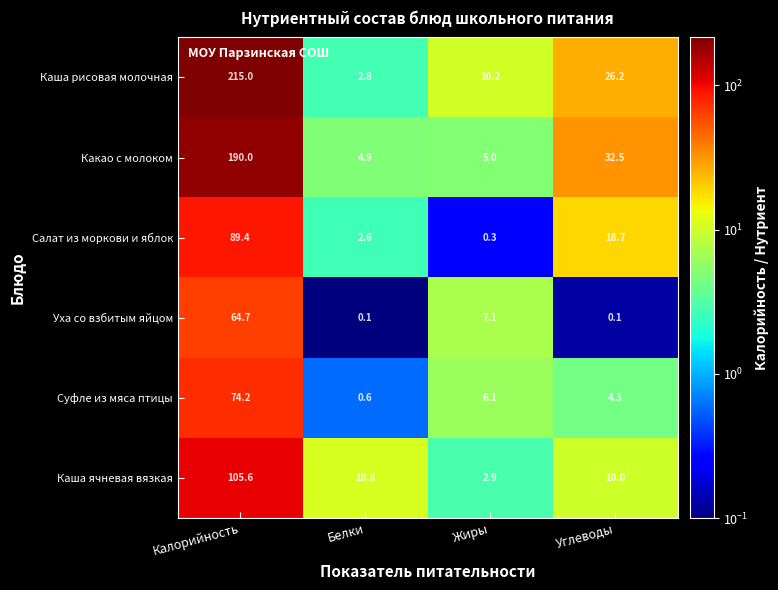

Reading left to right, list all the values displayed in this chart.

Каша рисовая молочная: 215.0	2.8	10.2	26.2
Какао с молоком: 190.0	4.9	5.0	32.5
Салат из моркови и яблок: 89.4	2.6	0.3	18.7
Уха со взбитым яйцом: 64.7	0.1	7.1	0.1
Суфле из мяса птицы: 74.2	0.6	6.1	4.3
Каша ячневая вязкая: 105.6	10.8	2.9	10.0